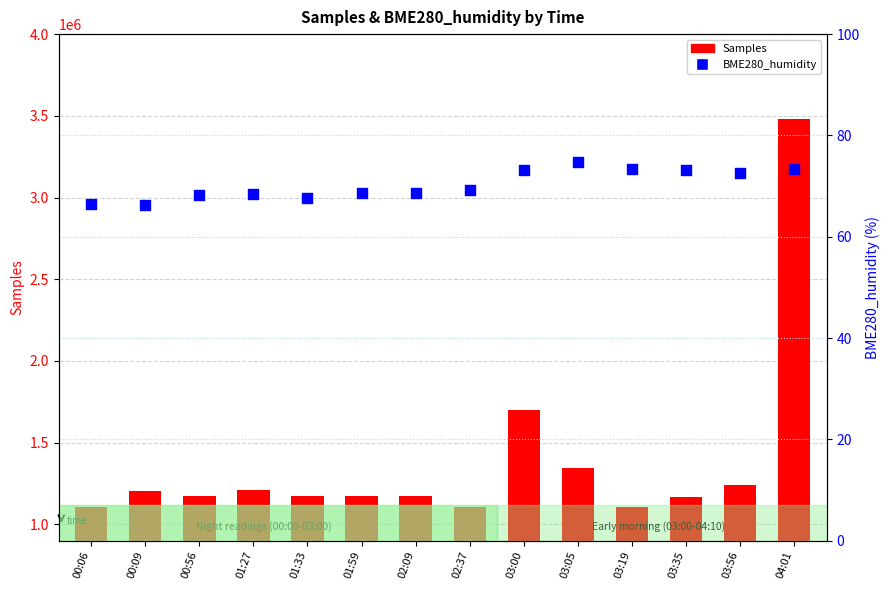

Which series reaches the minimum Y coordinate?

BME280_humidity